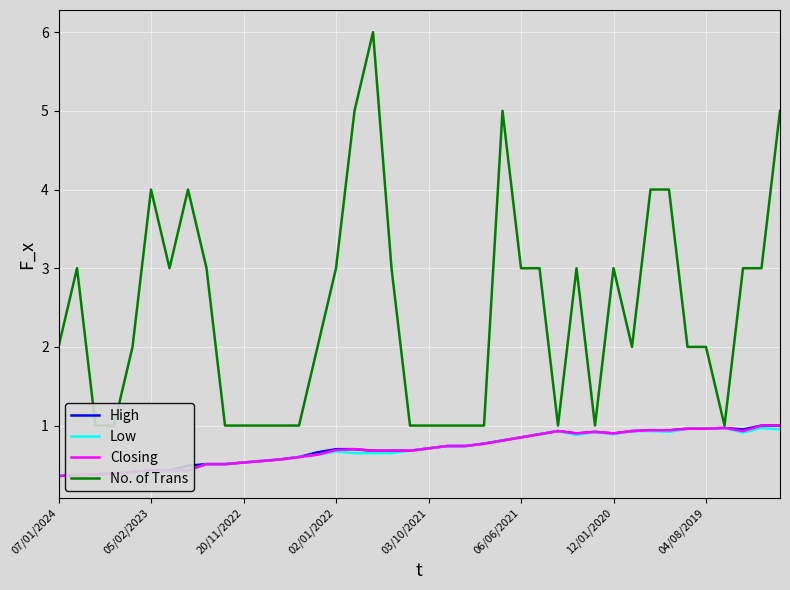

What position from the left is 13?

14